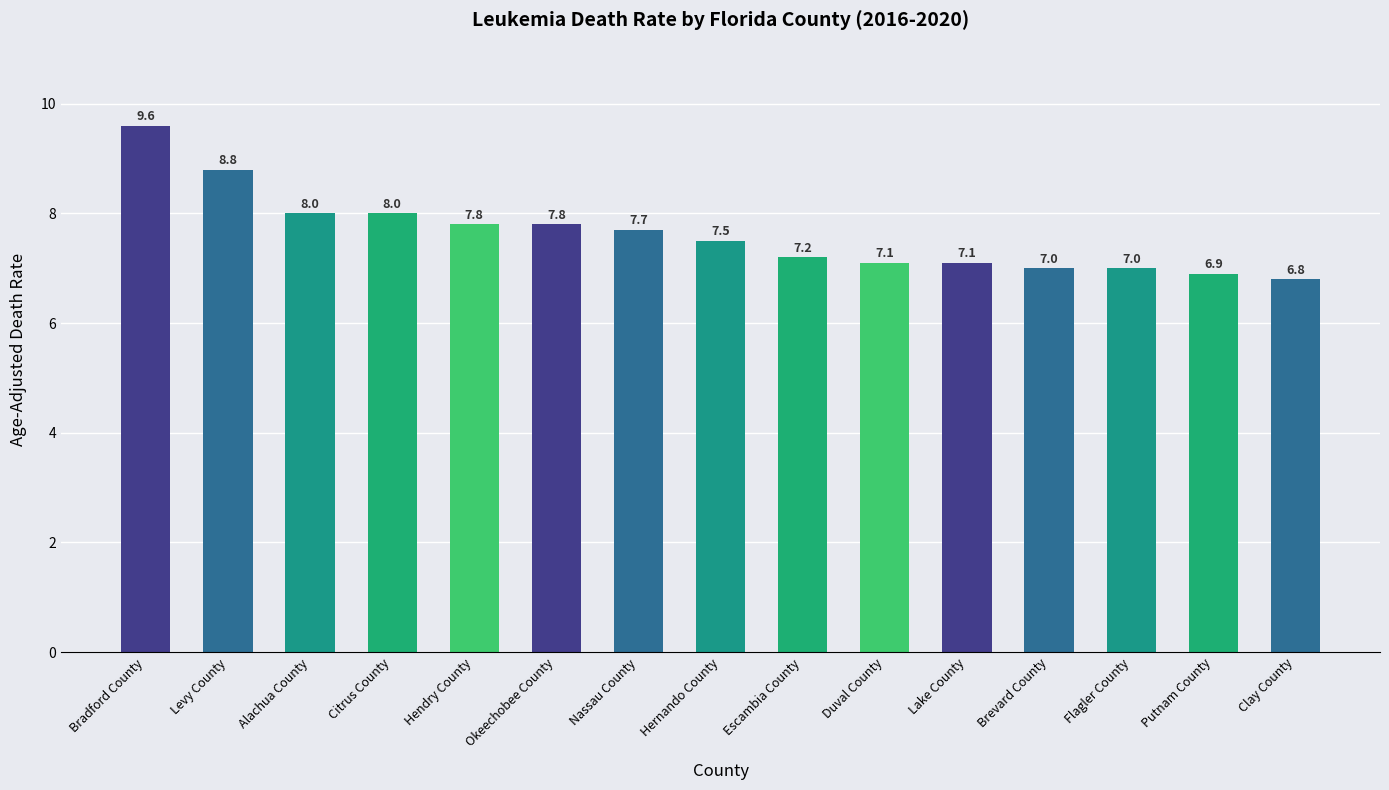

What is the difference between the second highest and second lowest values?

1.9